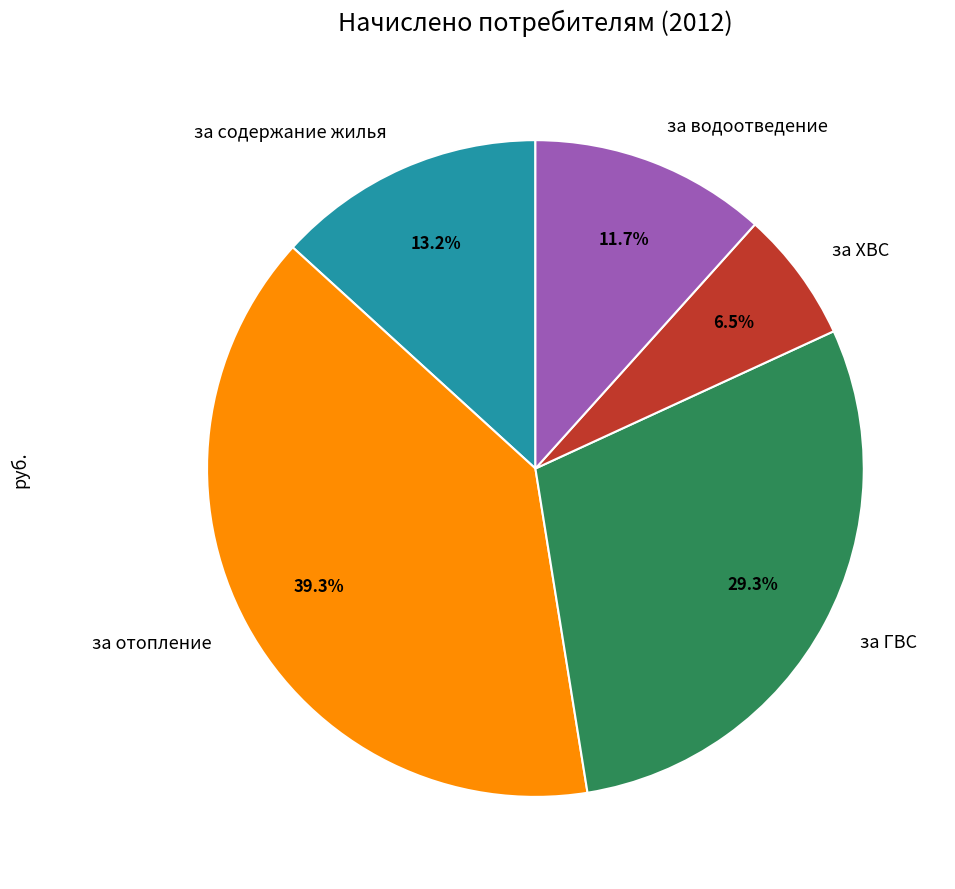

What is the ratio of the value at за ГВС to the value at за отопление?

0.7